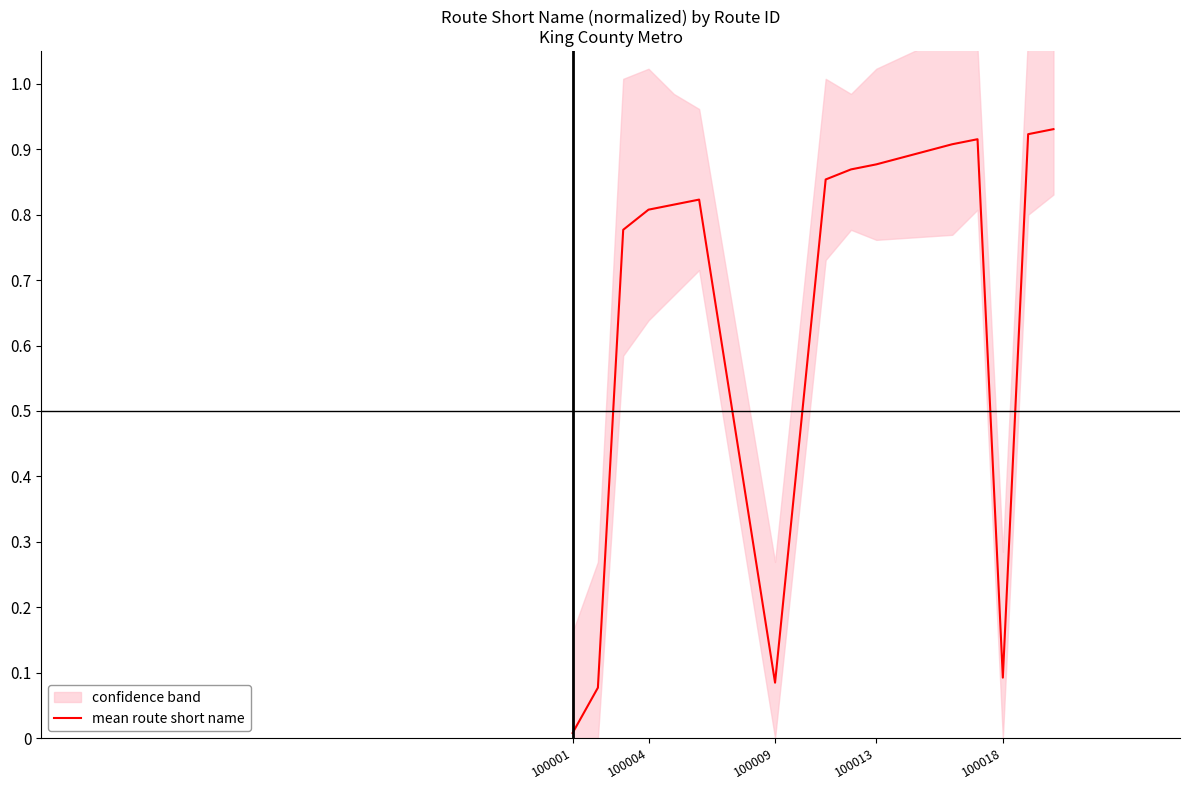

The mean route short name series shows 0.0 at 100001. True or false?

True